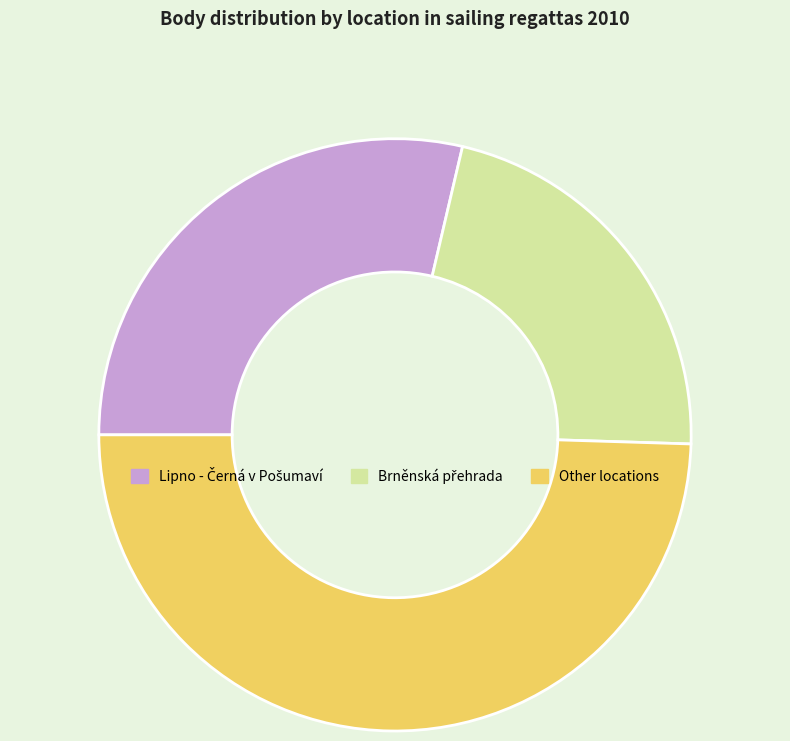

Is there a majority slice in this chart?

No